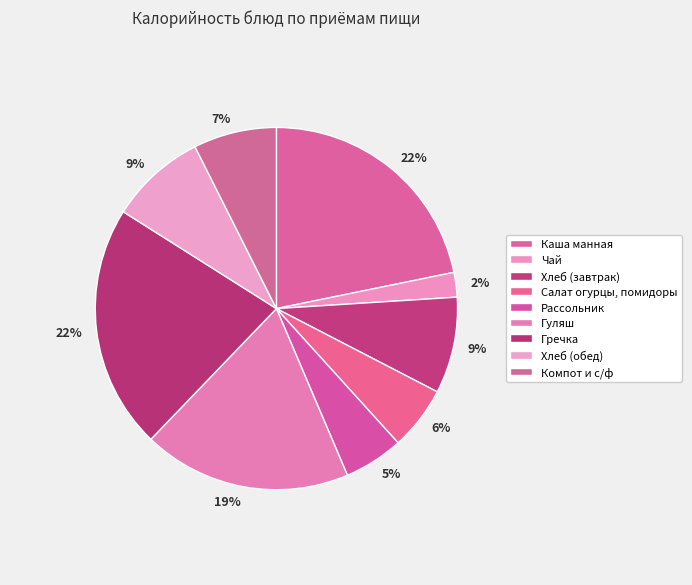

To the nearest percent, what is the average slice percentage?

11%